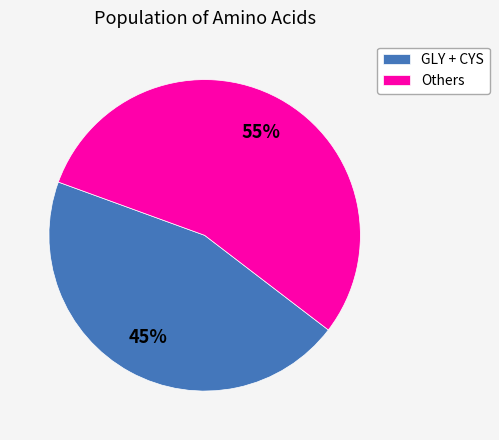

What is the largest slice in the pie chart?

Others